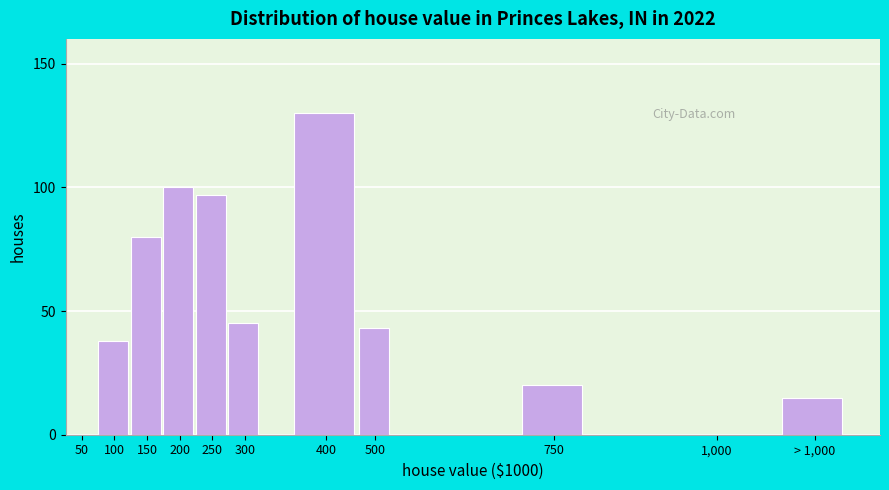

Reading left to right, transcribe all the data shown in this chart.

50=0	100=38	150=80	200=100	250=97	300=45	400=130	500=43	750=20	1,000=0	> 1,000=15